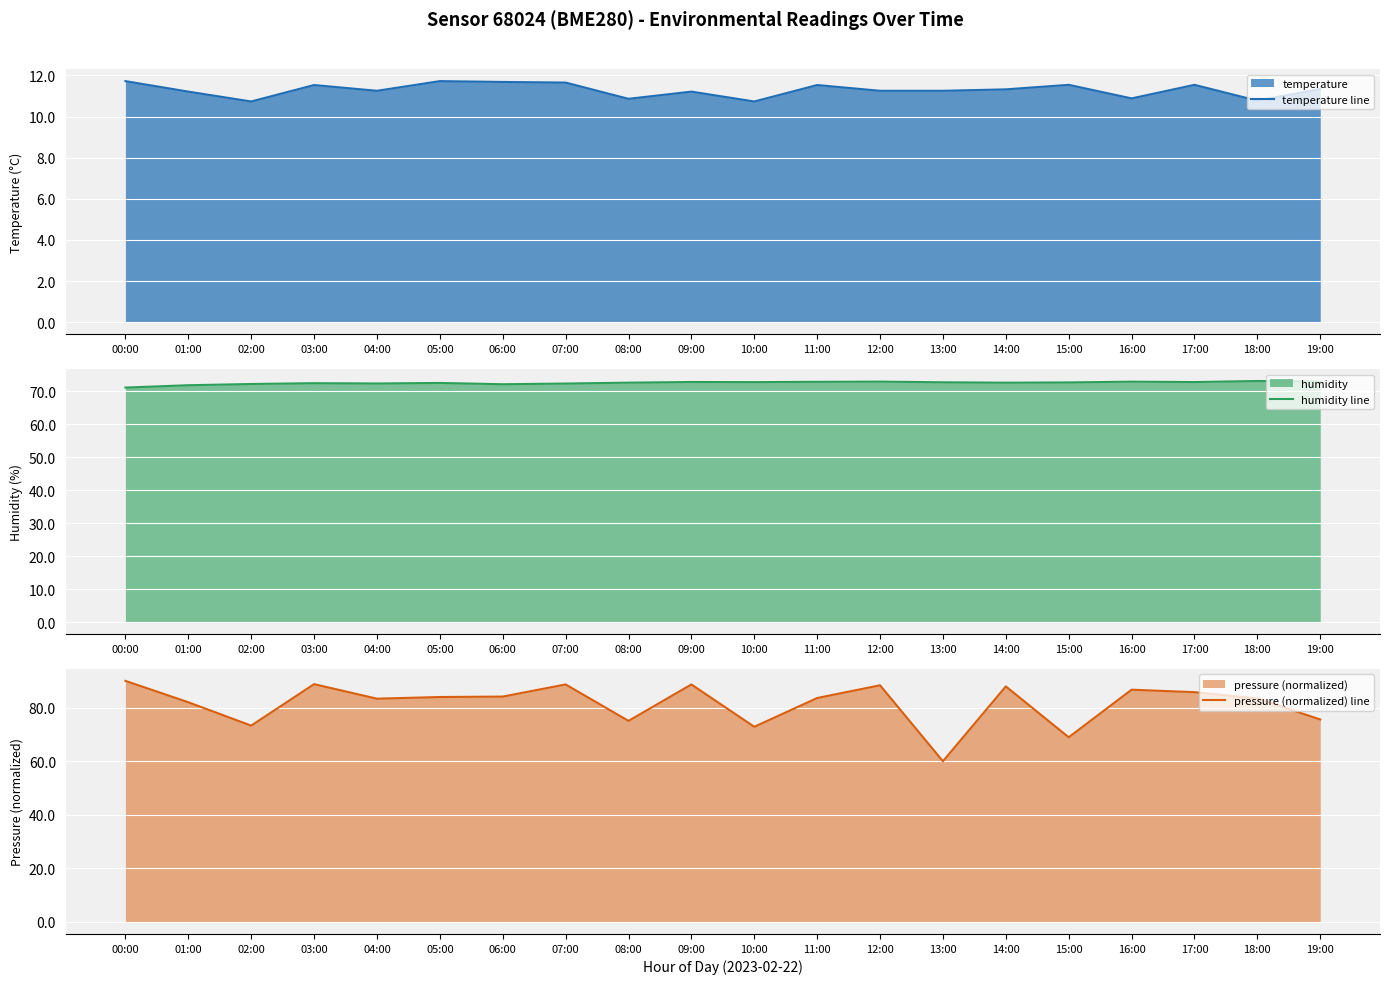

Where is the first local maximum for temperature line?

03:00